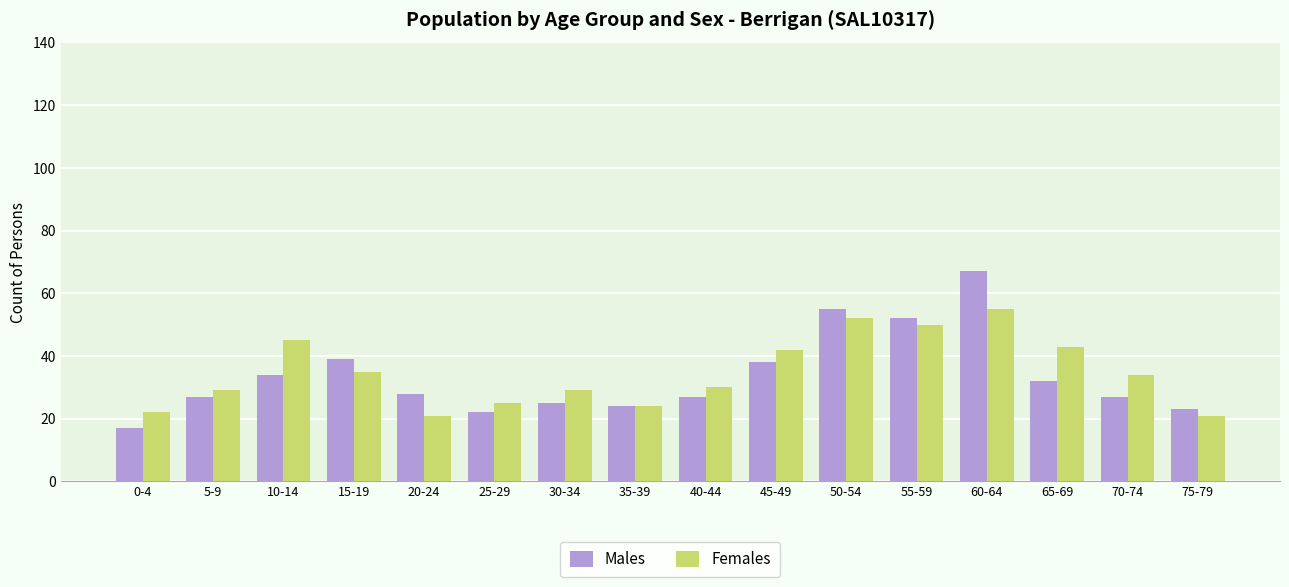

Reading right to left, transcribe all the data shown in this chart.

Males: 75-79=23	70-74=27	65-69=32	60-64=67	55-59=52	50-54=55	45-49=38	40-44=27	35-39=24	30-34=25	25-29=22	20-24=28	15-19=39	10-14=34	5-9=27	0-4=17
Females: 75-79=21	70-74=34	65-69=43	60-64=55	55-59=50	50-54=52	45-49=42	40-44=30	35-39=24	30-34=29	25-29=25	20-24=21	15-19=35	10-14=45	5-9=29	0-4=22